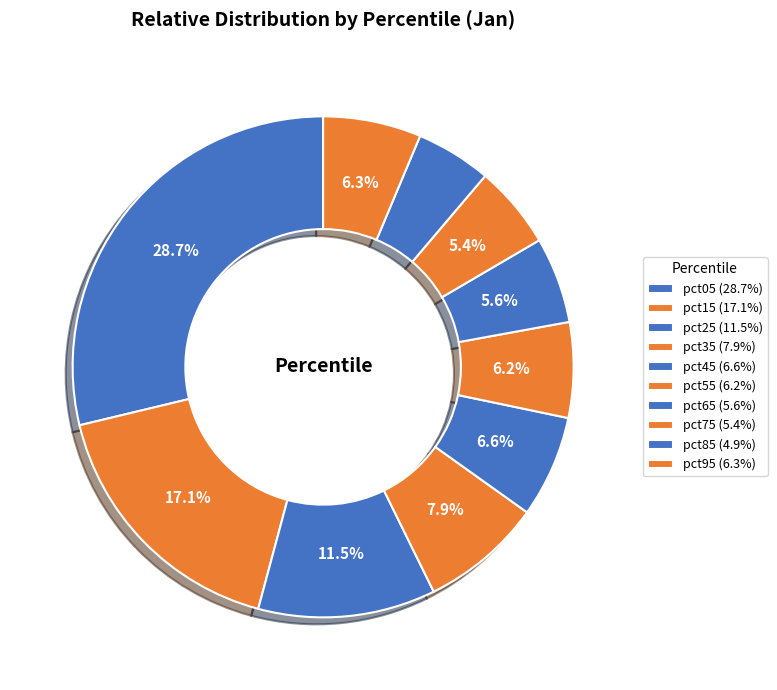

Count the number of slices in the pie.

10